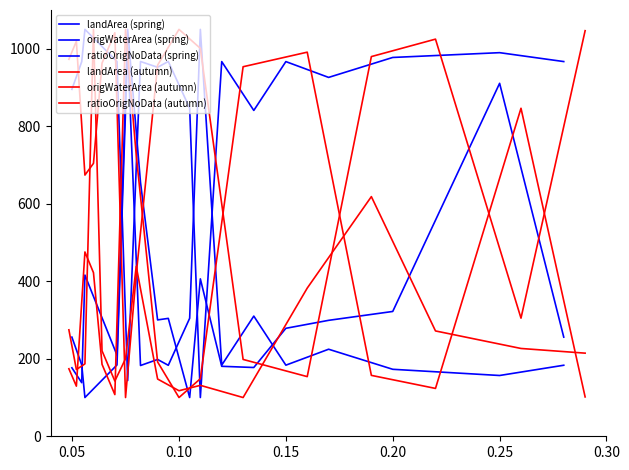

What is the difference between the maximum and minimum values in the ratioOrigNoData (autumn) series?

950.0